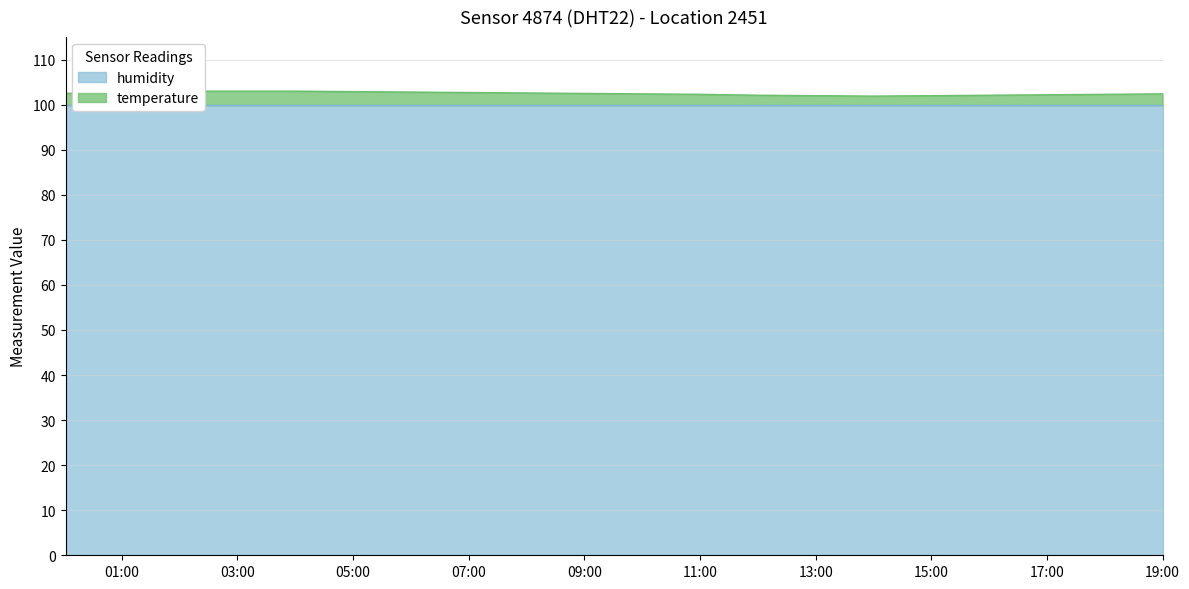

Rank the categories by value from highest to lowest.

02:00, 03:00, 04:00, 05:00, 01:00, 06:00, 07:00, 08:00, 00:00, 09:00, 10:00, 19:00, 11:00, 18:00, 17:00, 12:00, 16:00, 13:00, 15:00, 14:00